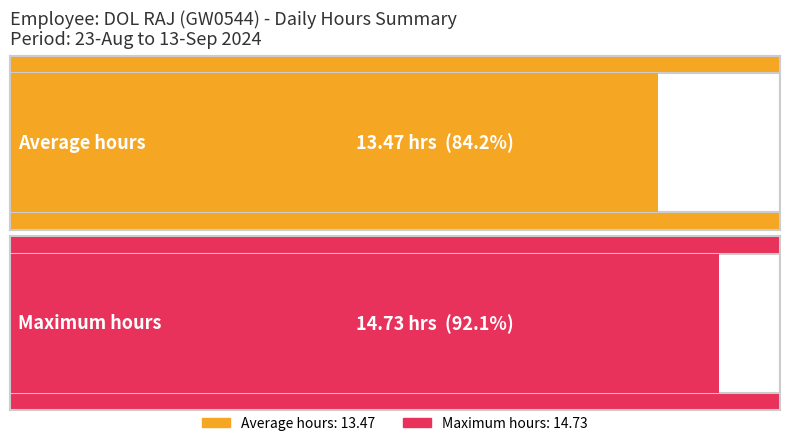

Does the chart contain stacked bars?

No